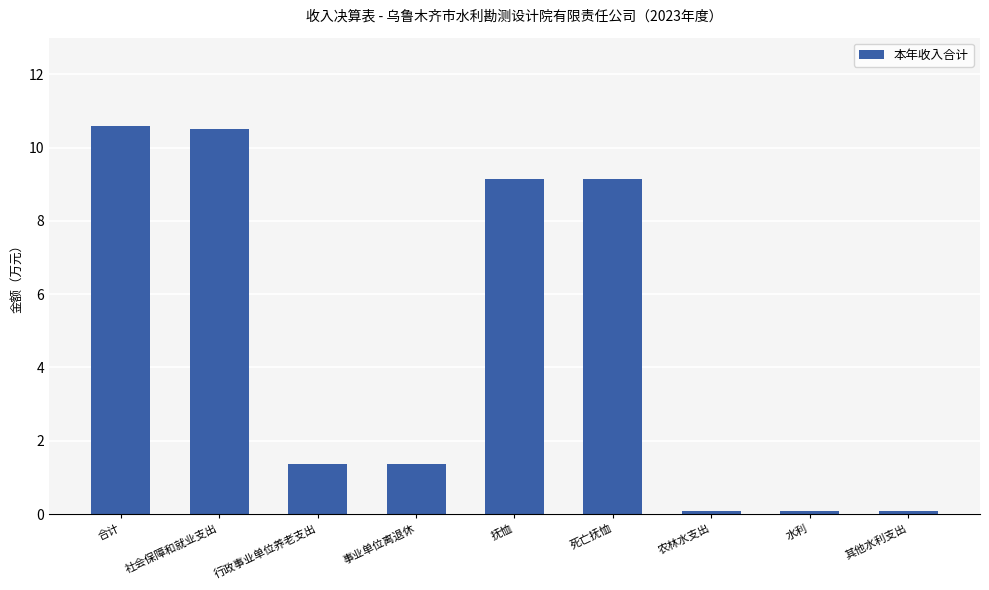

The value at 合计 is 13.8. True or false?

False